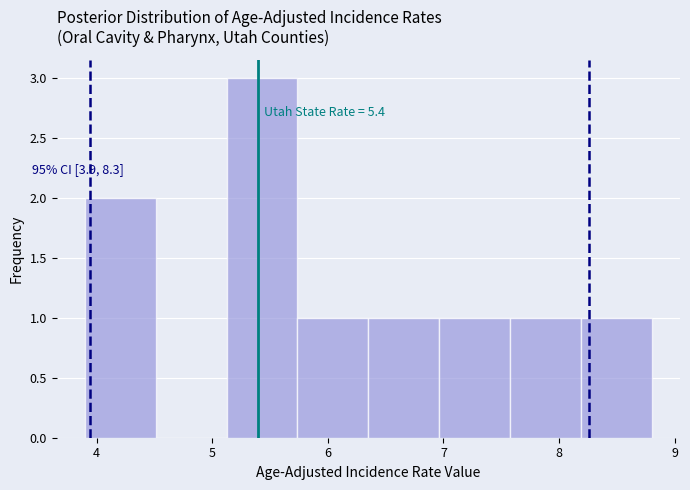

Over which range of the x-axis is the bar tallest?

5.1 to 5.7